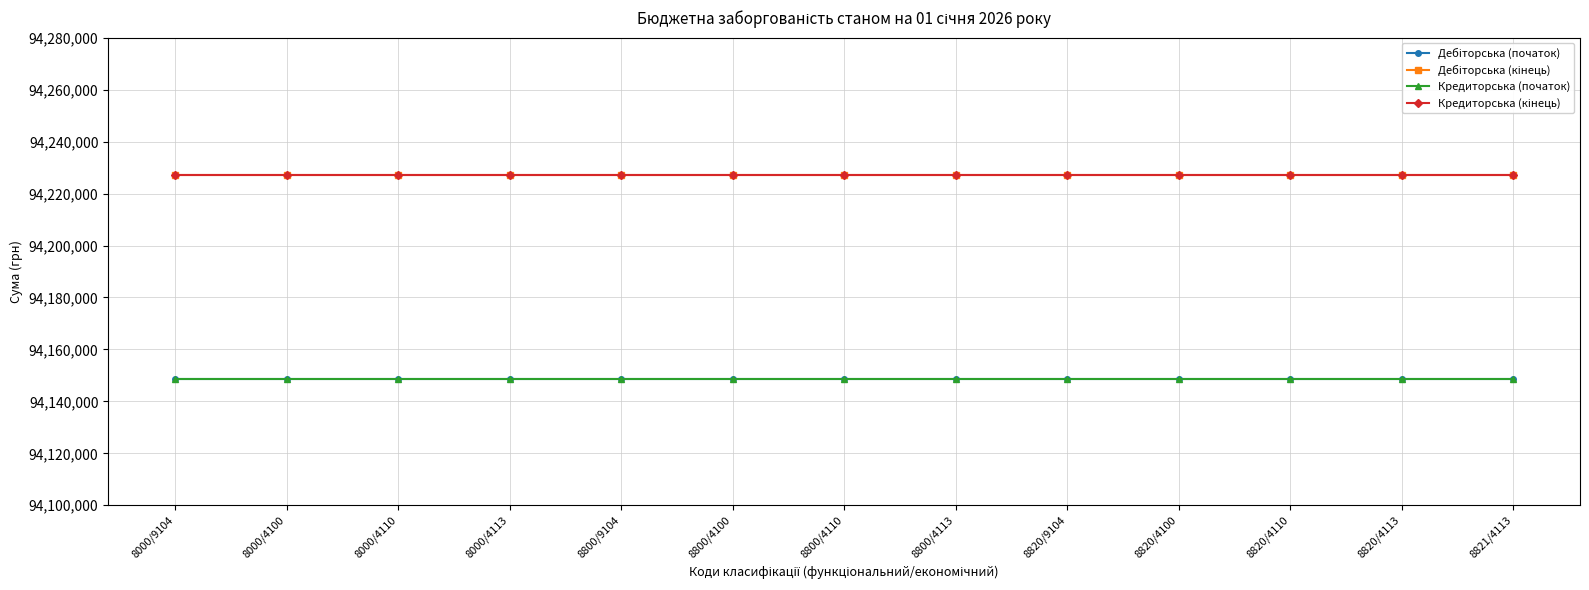

True or false: Кредиторська (початок) has a value of 140264025.7 at 8800/4110.

False